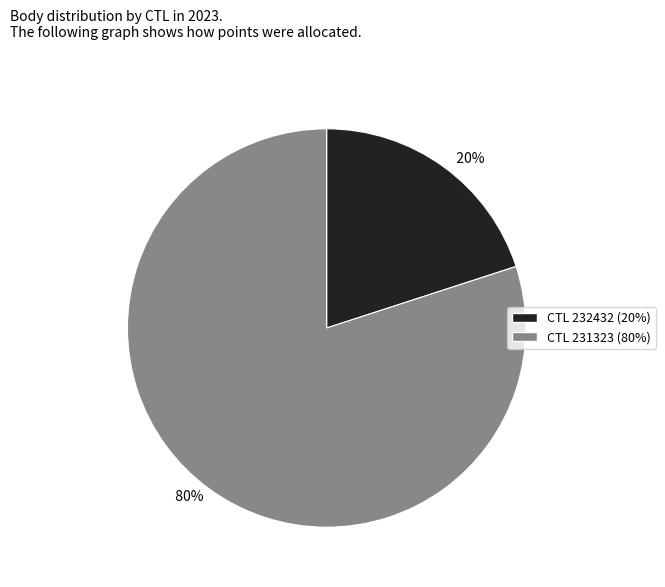

What percentage is the 20% slice, to the nearest percent?

20%